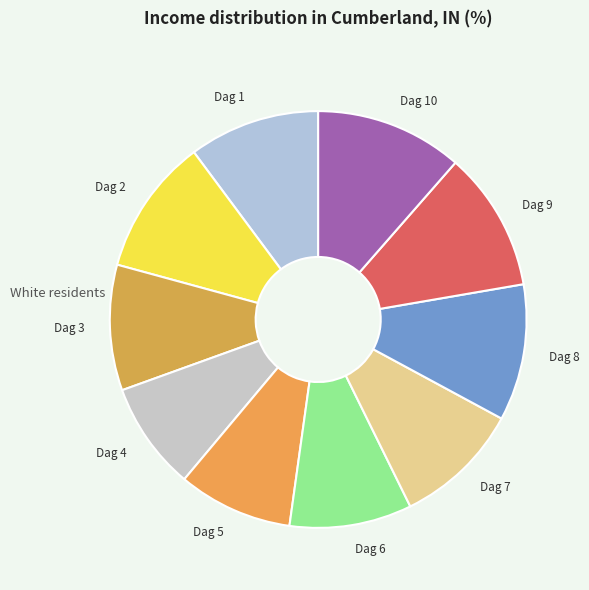

Is it true that Dag 8 is 23% of the pie?

False